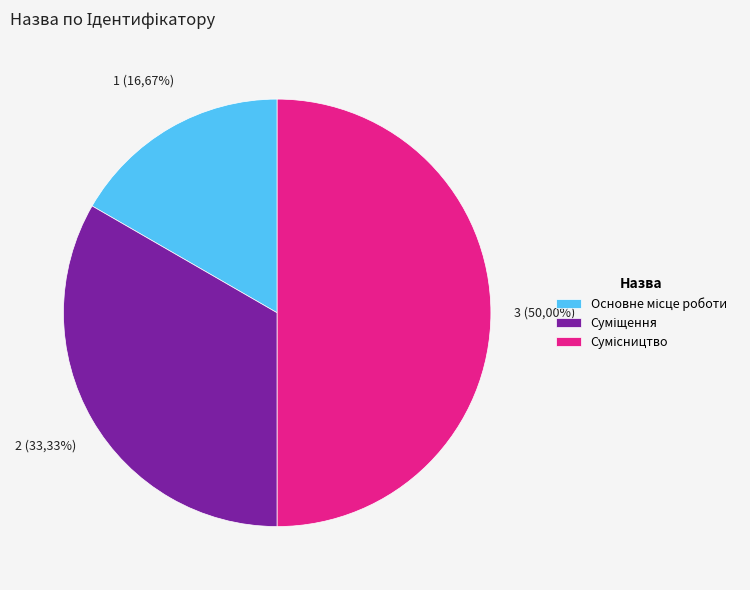

The Сумісництво slice represents 61% of the pie. True or false?

False